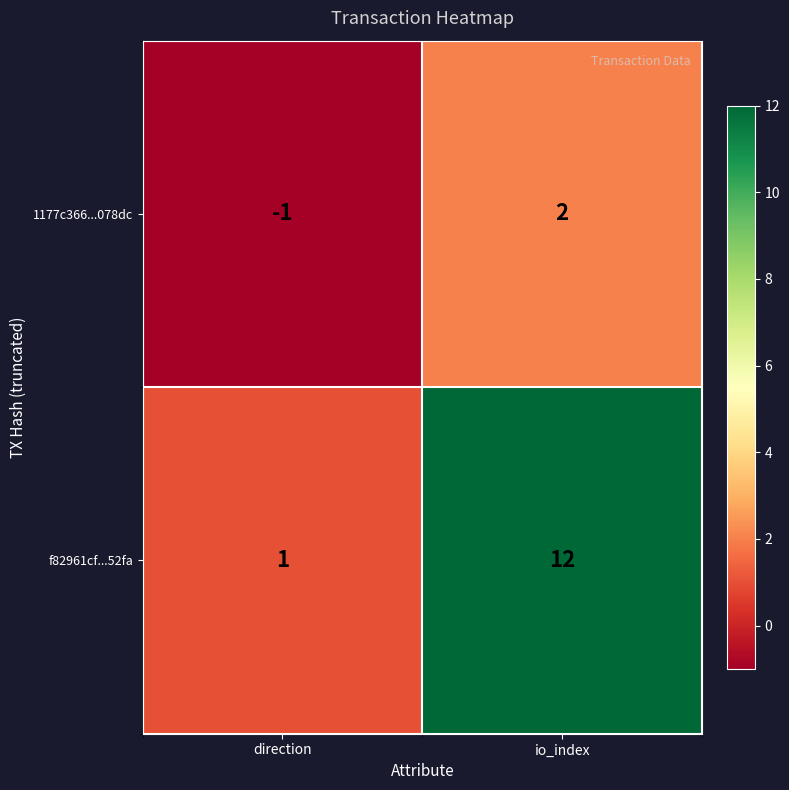

Rank the series at direction from highest to lowest value.

f82961cf...52fa, 1177c366...078dc